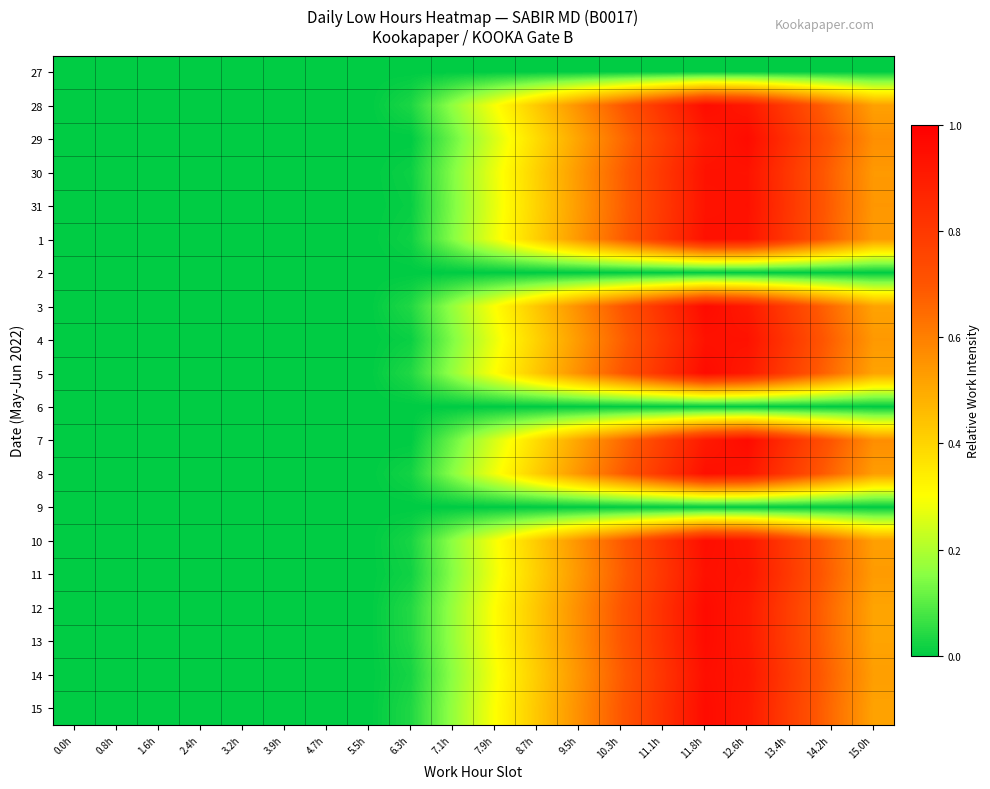

Count the number of categories in the chart.

20